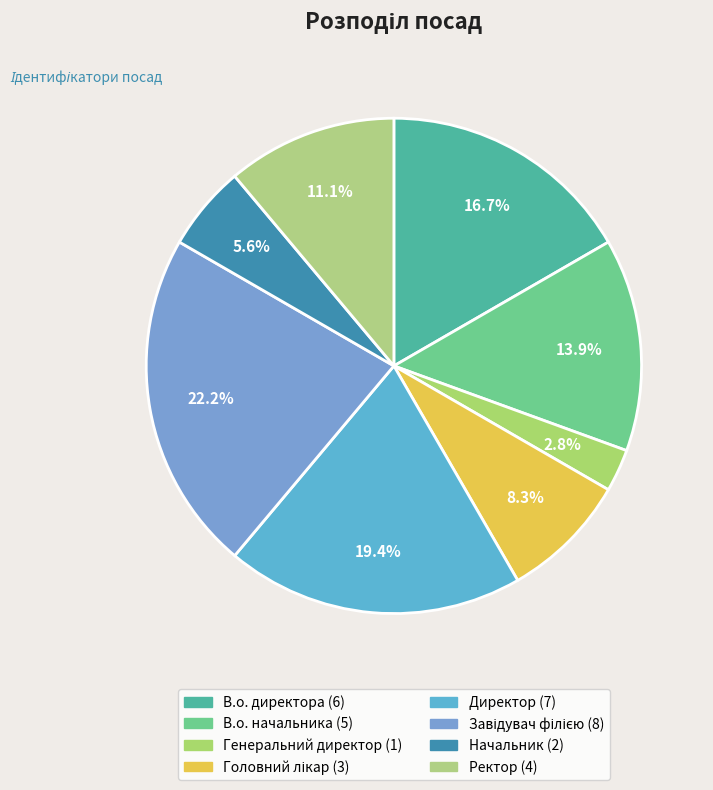

The Генеральний директор slice represents 3% of the pie. True or false?

True